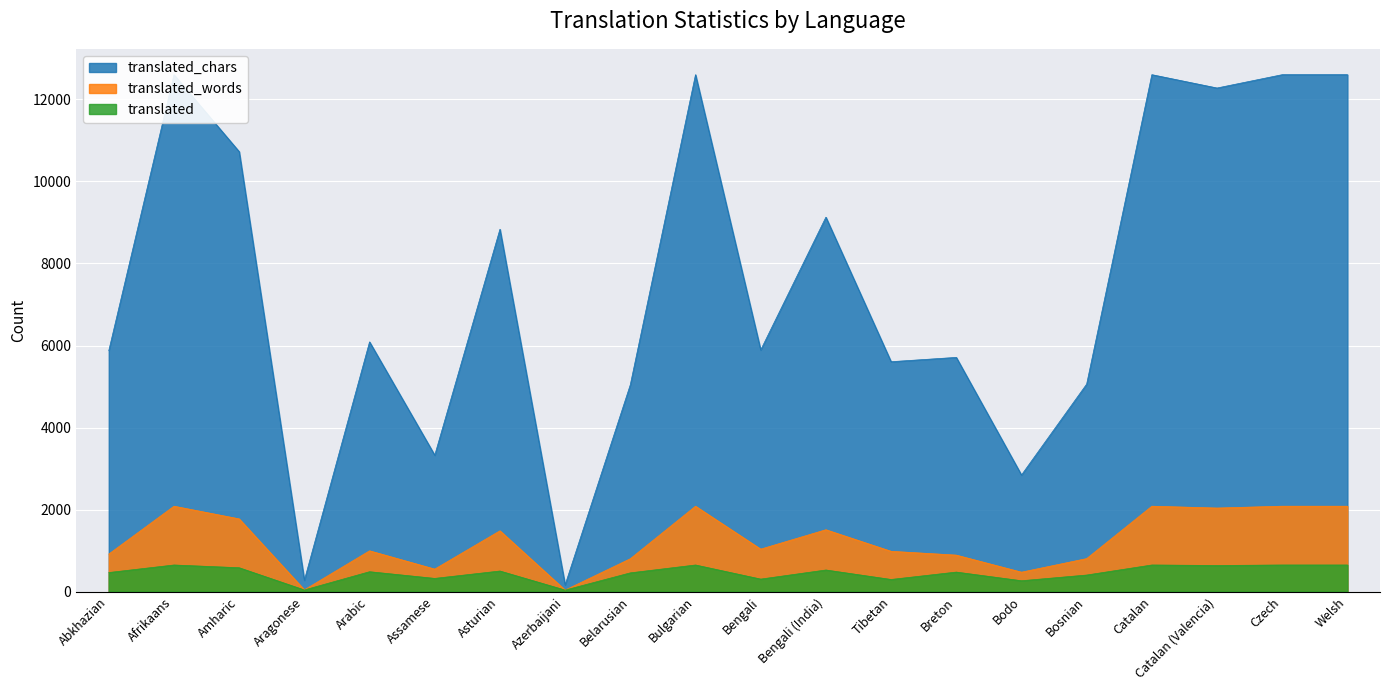

Which series has the largest range (max minus min)?

translated_chars